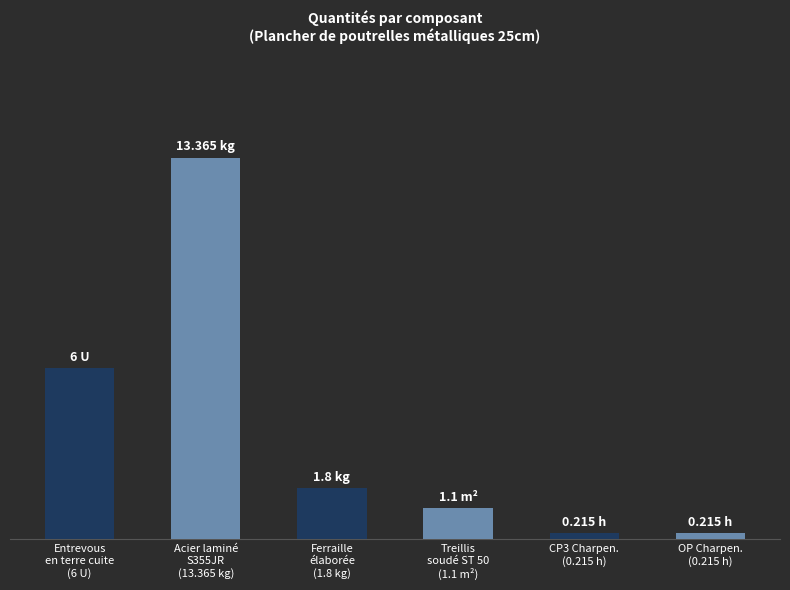

Are the bars grouped side by side (vs. stacked)?

No